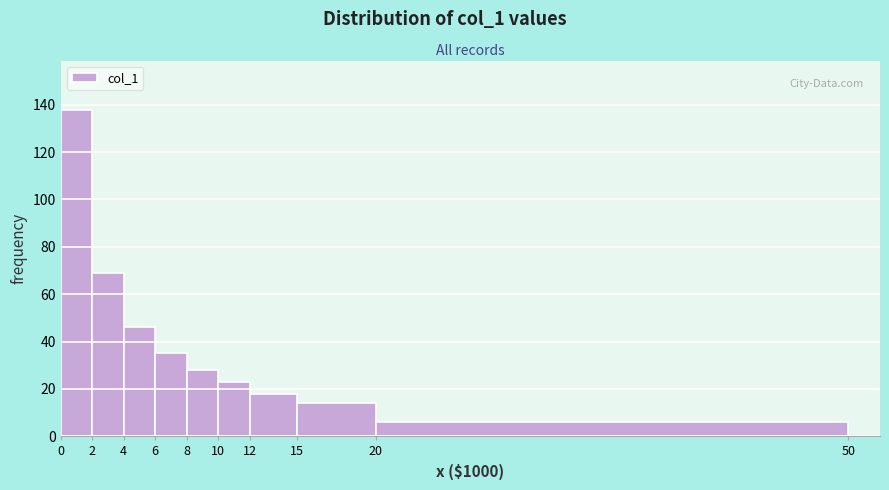

Reading left to right, list every bar in this chart as the range it spans on the x-axis followed by its height. The values are not printed on the chart, so give them approximately, as read against the axis.

0 to 2: 138
2 to 4: 70
4 to 6: 46
6 to 8: 36
8 to 10: 28
10 to 12: 24
12 to 15: 18
15 to 20: 14
20 to 50: 6